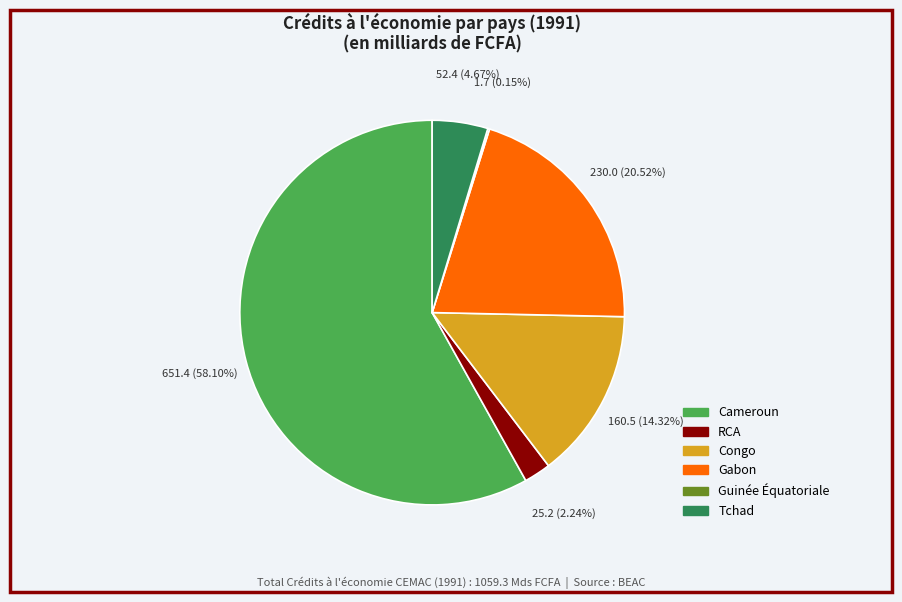

Does Congo represent more than half of the total?

No